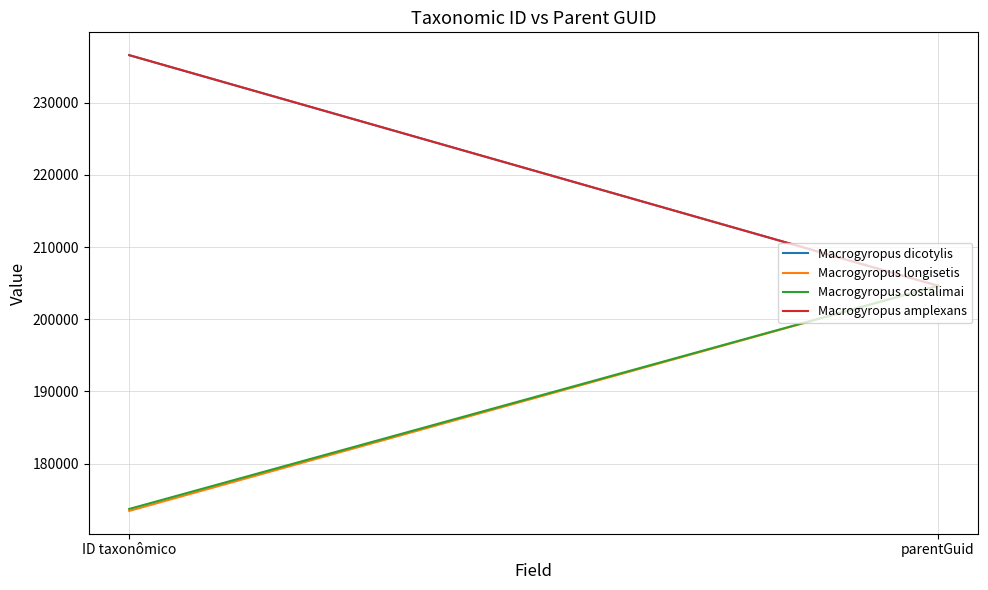

Which series has the largest total across all categories?

Macrogyropus amplexans